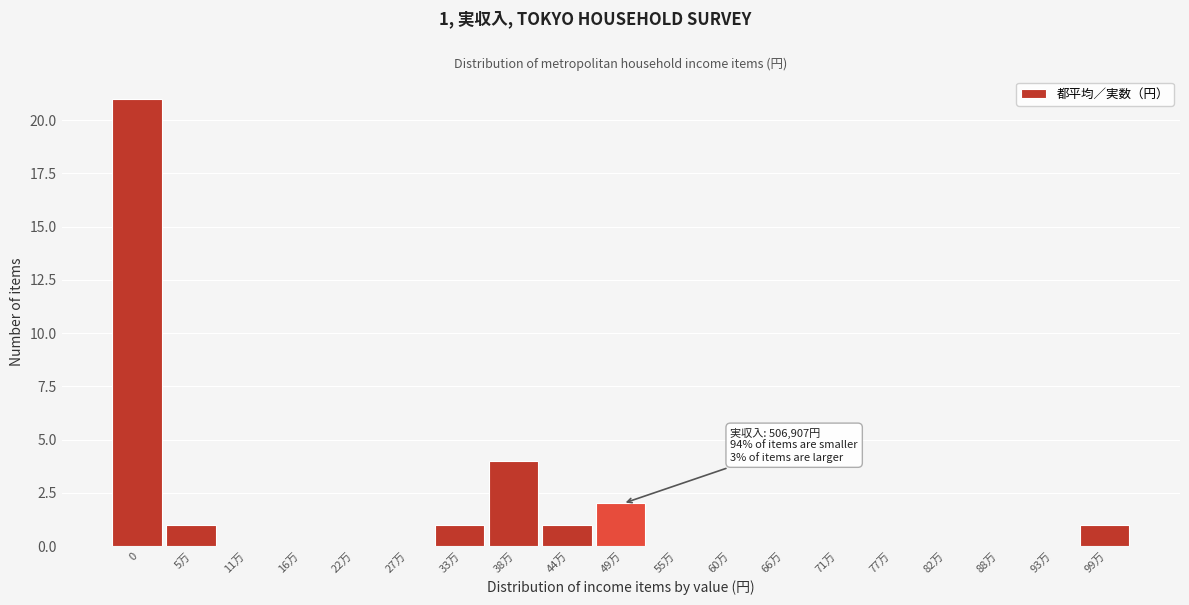

Reading left to right, transcribe all the data shown in this chart.

0=21	5万=1	11万=0	16万=0	22万=0	27万=0	33万=1	38万=4	44万=1	49万=2	55万=0	60万=0	66万=0	71万=0	77万=0	82万=0	88万=0	93万=0	99万=1